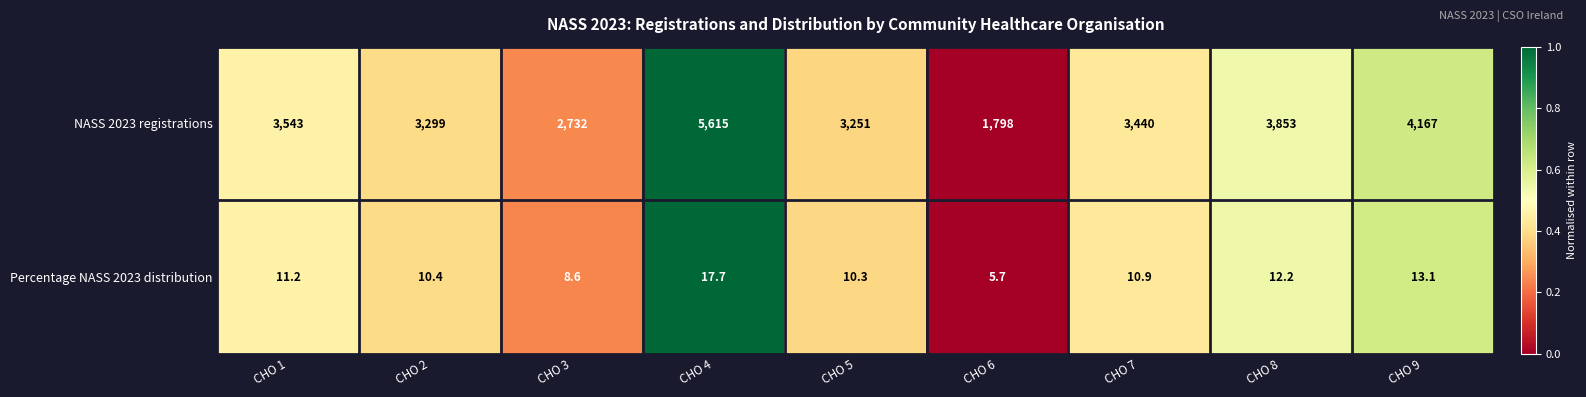

At which category is the sum across all series the highest?

CHO 4